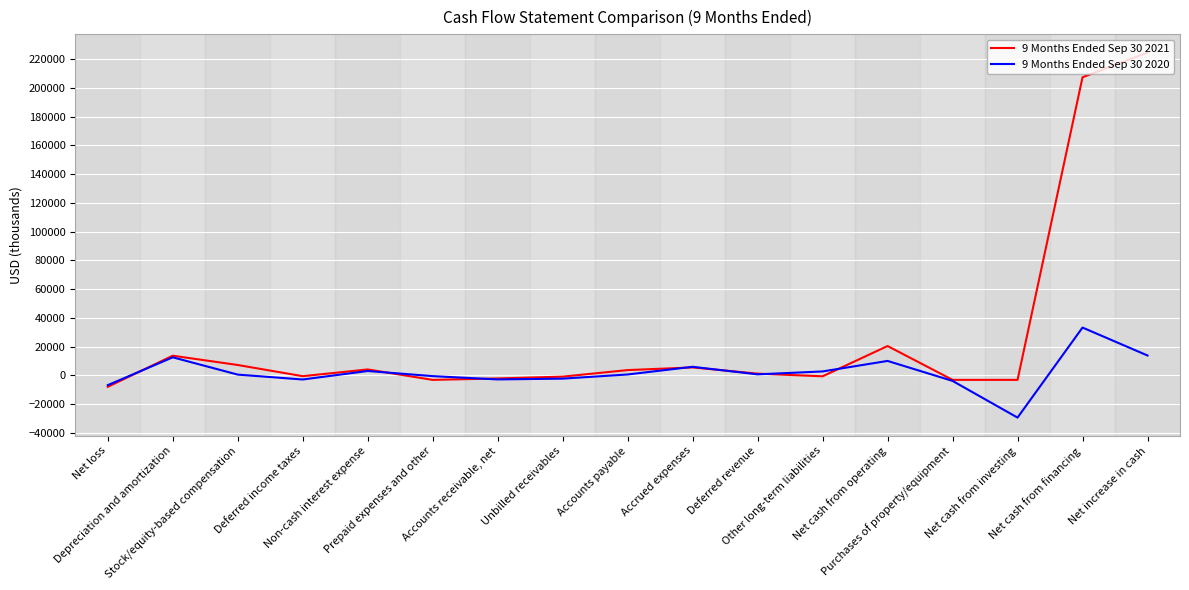

What is the sum of the 9 Months Ended Sep 30 2020 values at Net loss and Net increase in cash?

6909